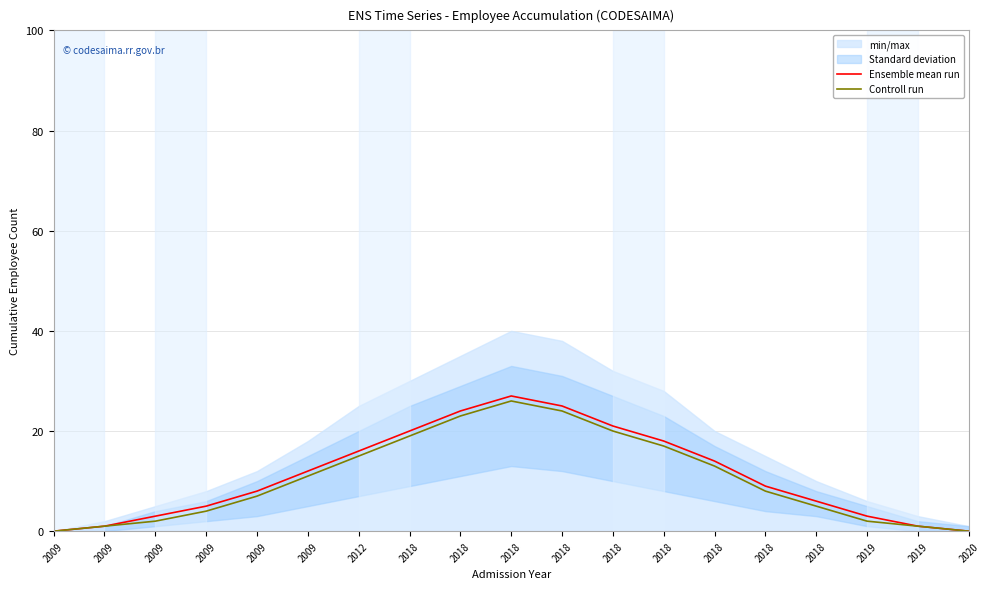

At how many categories does at least one series exceed 6?

11